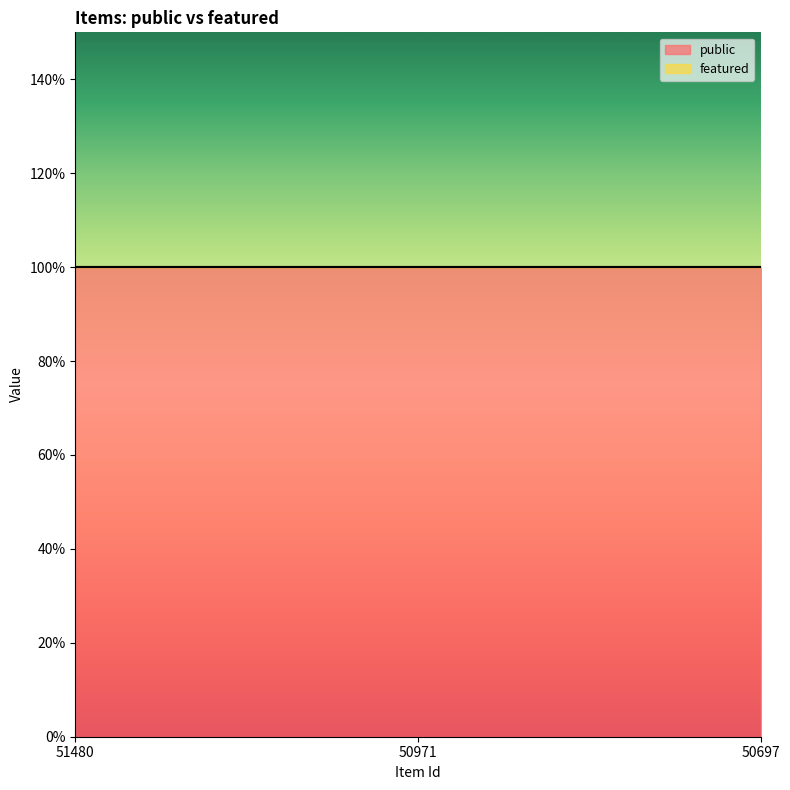

How many lines are shown in the chart?

2